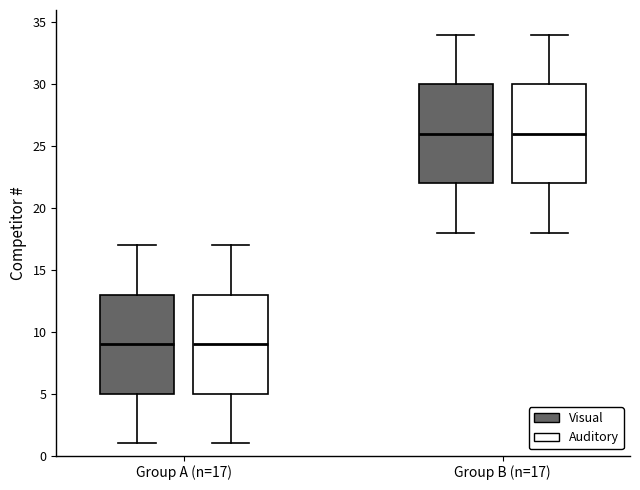

Reading left to right, read every box against the y-axis: the position of its median line, the range the box covers, and the ends of its whiskers. The values are not printed on the chart, so give them approximately, as read against the axis.

Group A (n=17) (Visual): median 9, box 5 to 13, whiskers 1 to 17
Group A (n=17) (Auditory): median 9, box 5 to 13, whiskers 1 to 17
Group B (n=17) (Visual): median 26, box 22 to 30, whiskers 18 to 34
Group B (n=17) (Auditory): median 26, box 22 to 30, whiskers 18 to 34